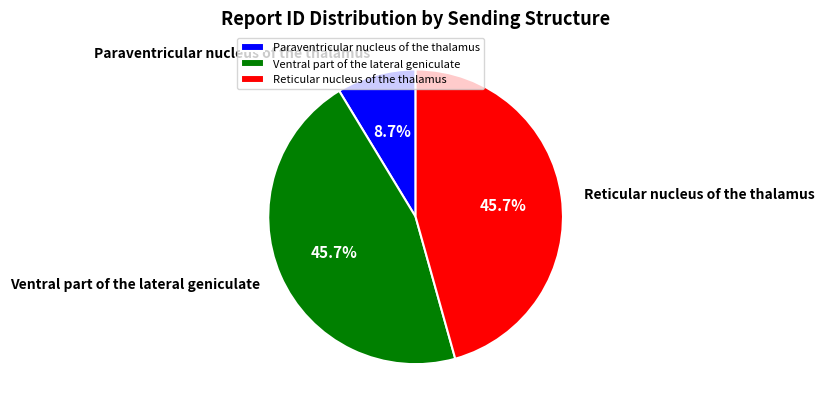

What percentage is NOT represented by Ventral part of the lateral geniculate?

54.3%